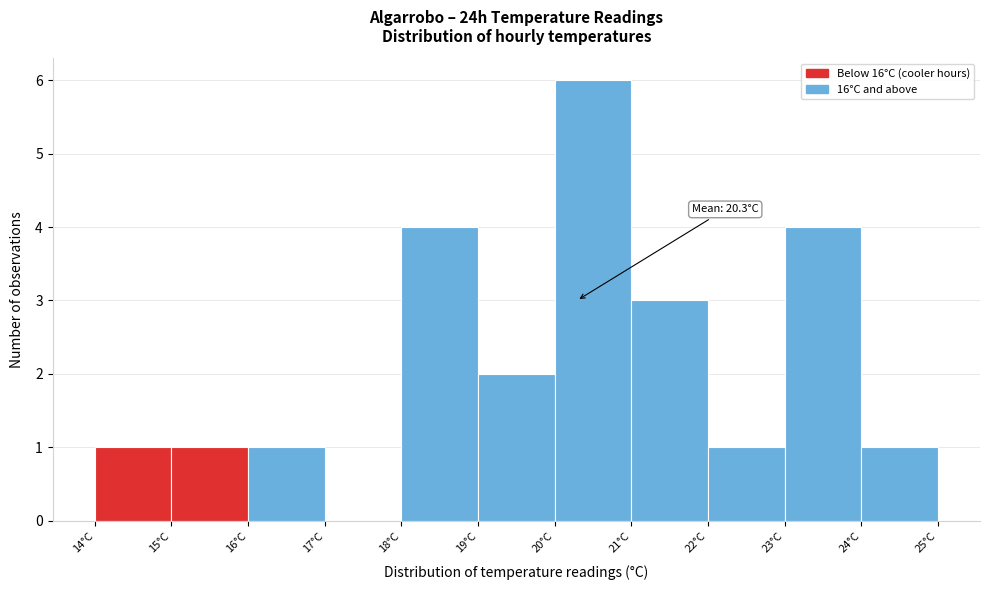

Over which range of the x-axis is the bar tallest?

20 to 21